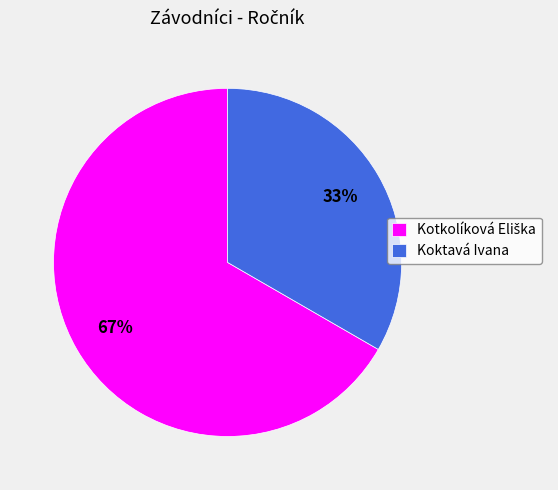

To the nearest percent, what portion does Koktavá Ivana represent?

33%